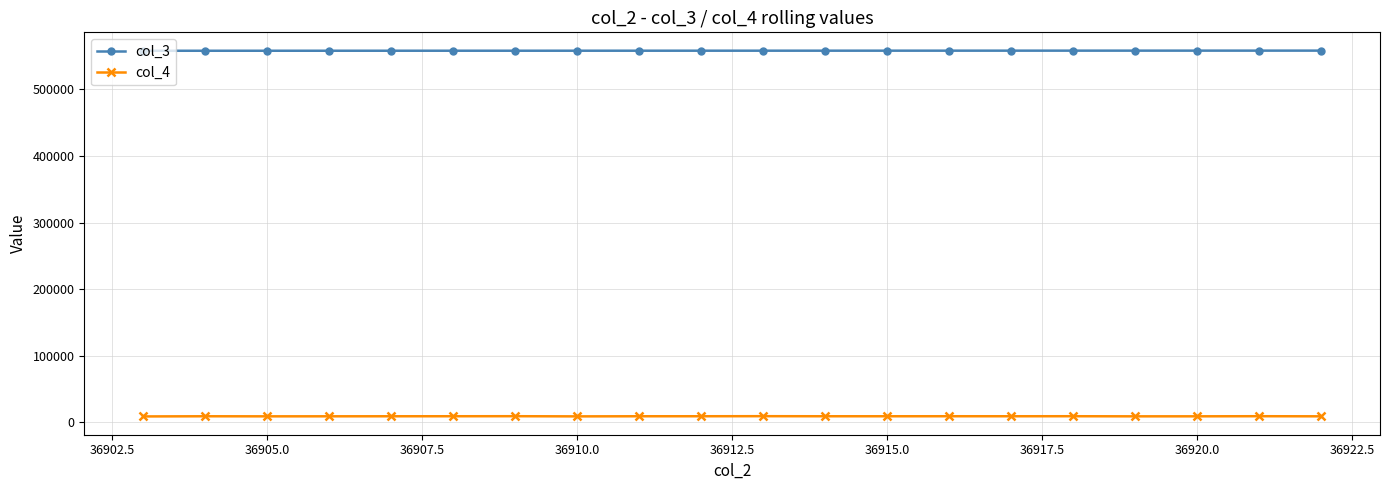

What is the average value of the col_3 series?

558197